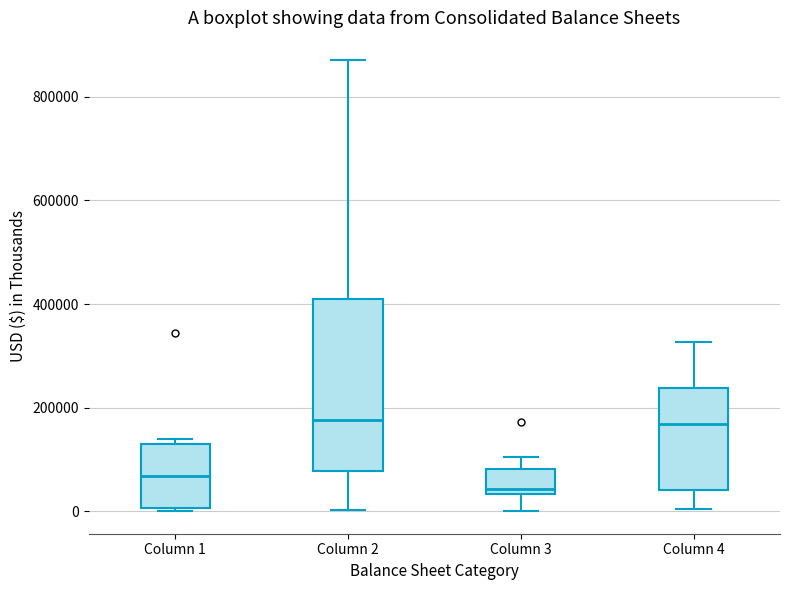

Reading left to right, read every box against the y-axis: the position of its median line, the range the box covers, and the ends of its whiskers. The values are not printed on the chart, so give them approximately, as read against the axis.

Column 1: median 60000, box 0 to 140000, whiskers 0 (just below the box's lower edge) to 140000 (just above the box's upper edge)
Column 2: median 180000, box 80000 to 420000, whiskers 0 to 860000
Column 3: median 40000 (just above the box's lower edge), box 40000 to 80000, whiskers 0 to 100000
Column 4: median 160000, box 40000 to 240000, whiskers 0 to 320000